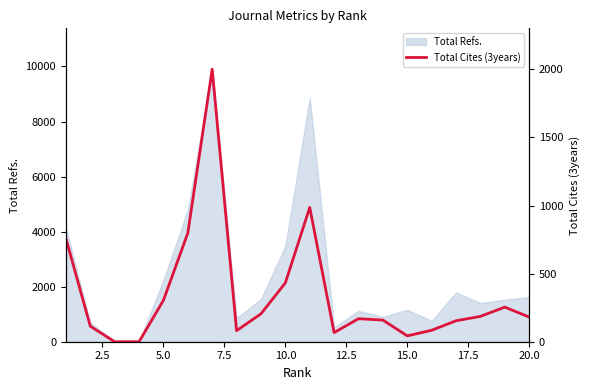

Reading left to right, what are all the values shown in this chart?

758	114	0	0	304	798	2001	81	205	432	986	67	169	159	43	84	154	186	254	181